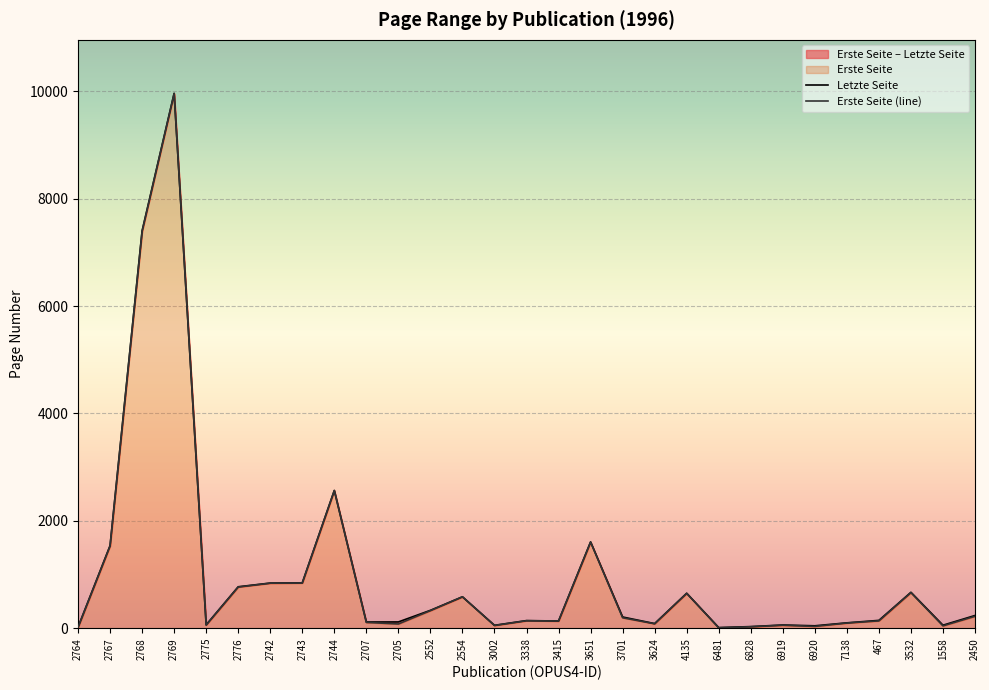

True or false: Erste Seite has a value of 38 at 3624.

False